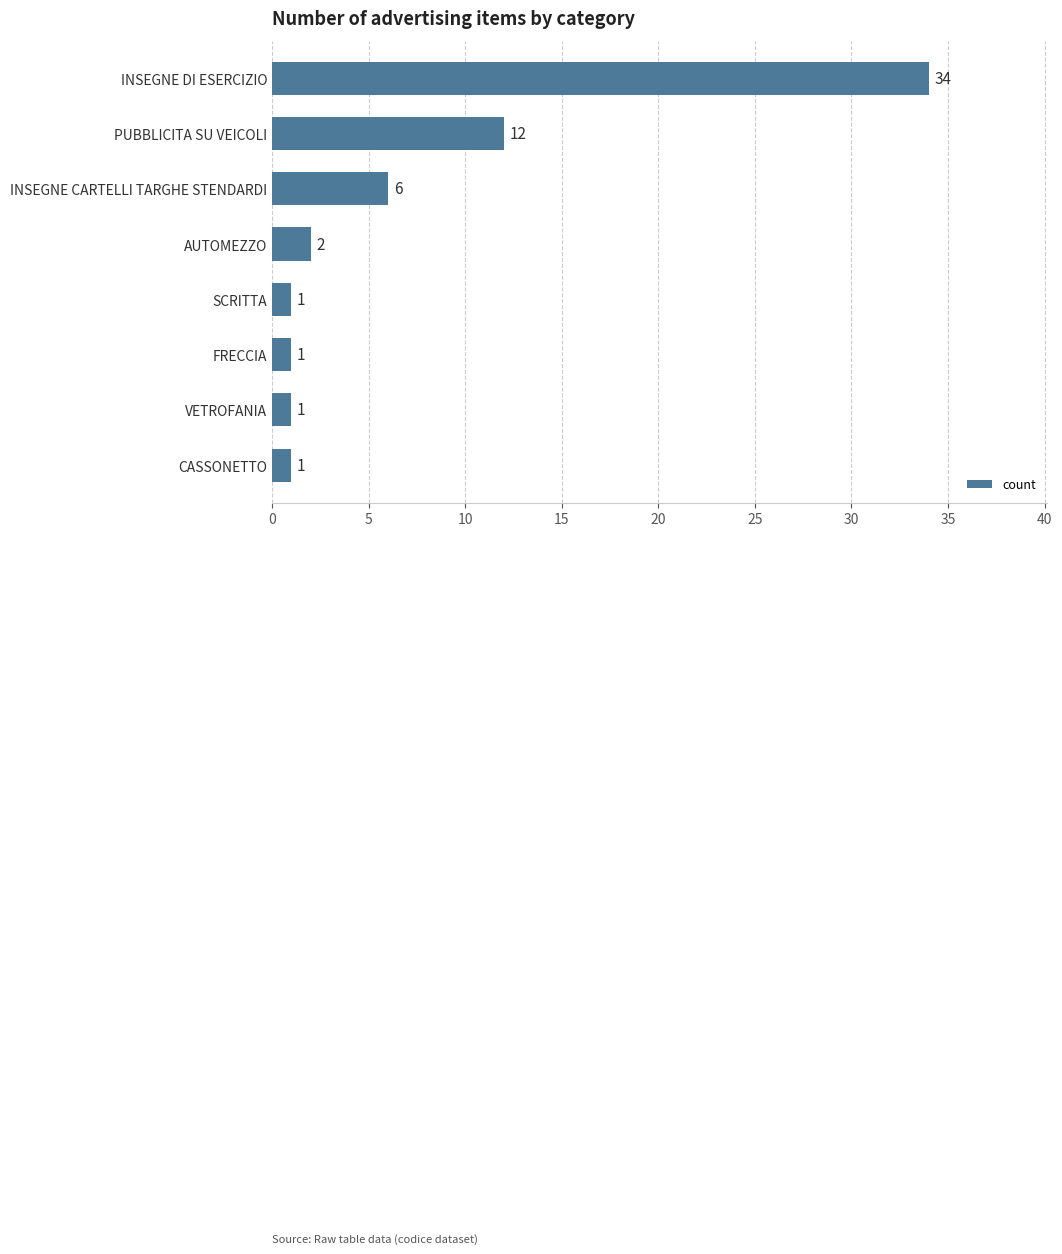

The value at PUBBLICITA SU VEICOLI is 12. True or false?

True